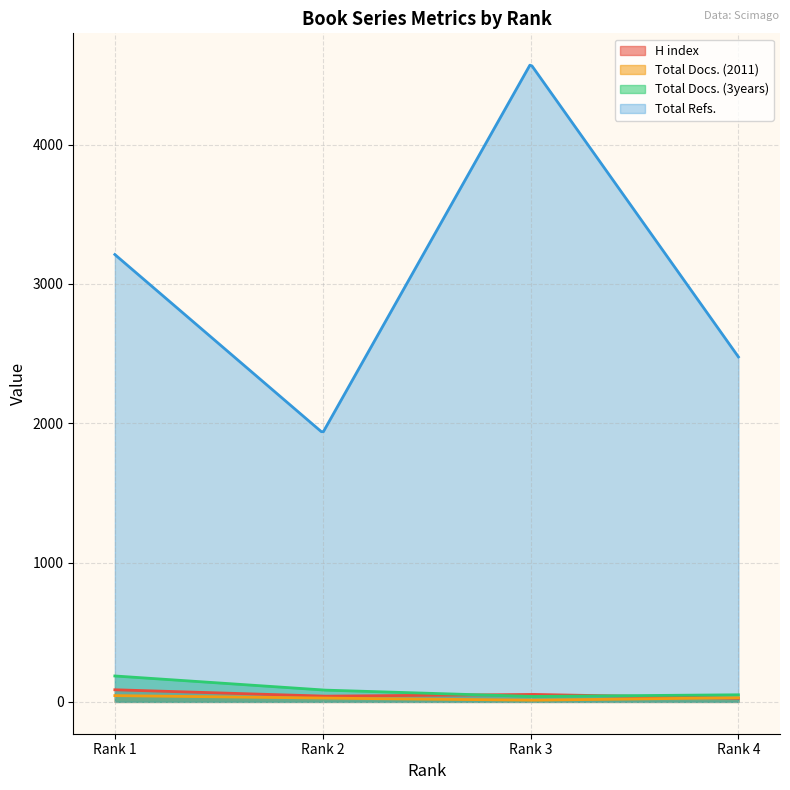

At how many categories does at least one series exceed 910?

300